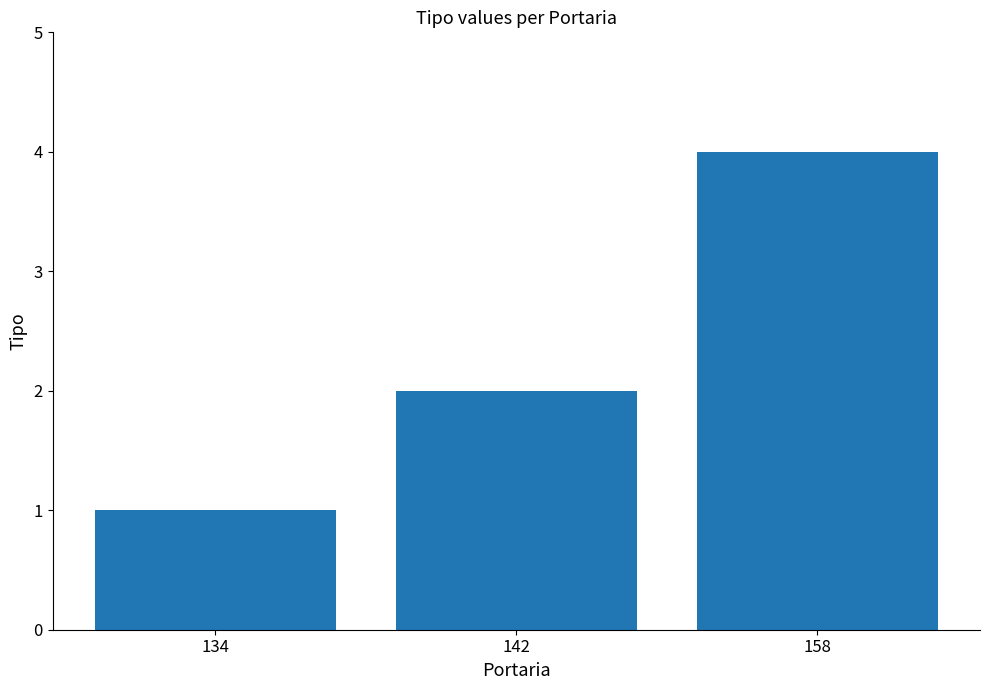

Is it true that the value at 158 is 2?

False